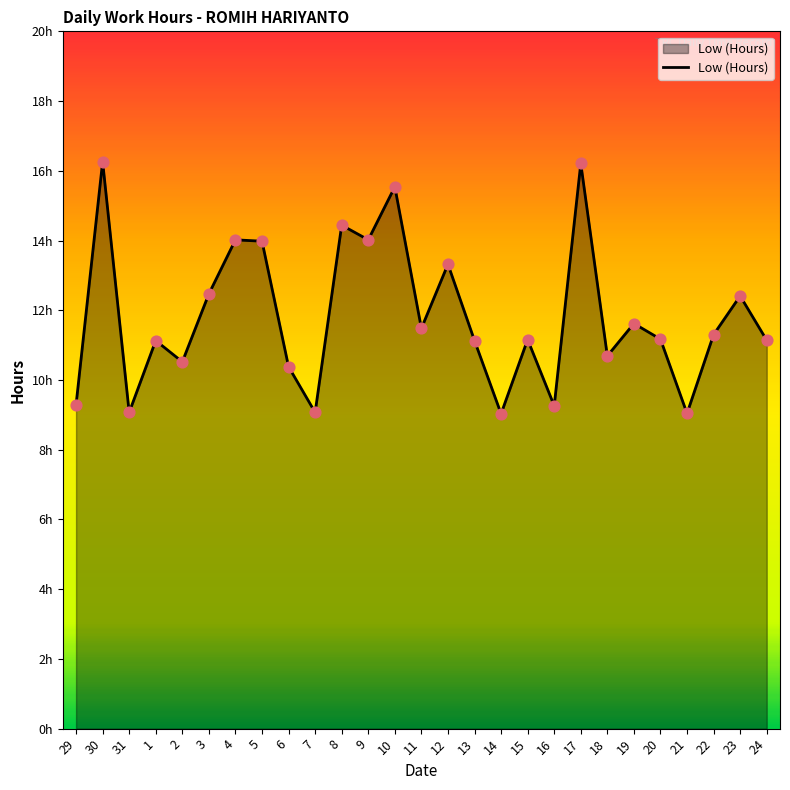

What is the ratio of the value at 20 to the value at 11?

1.0